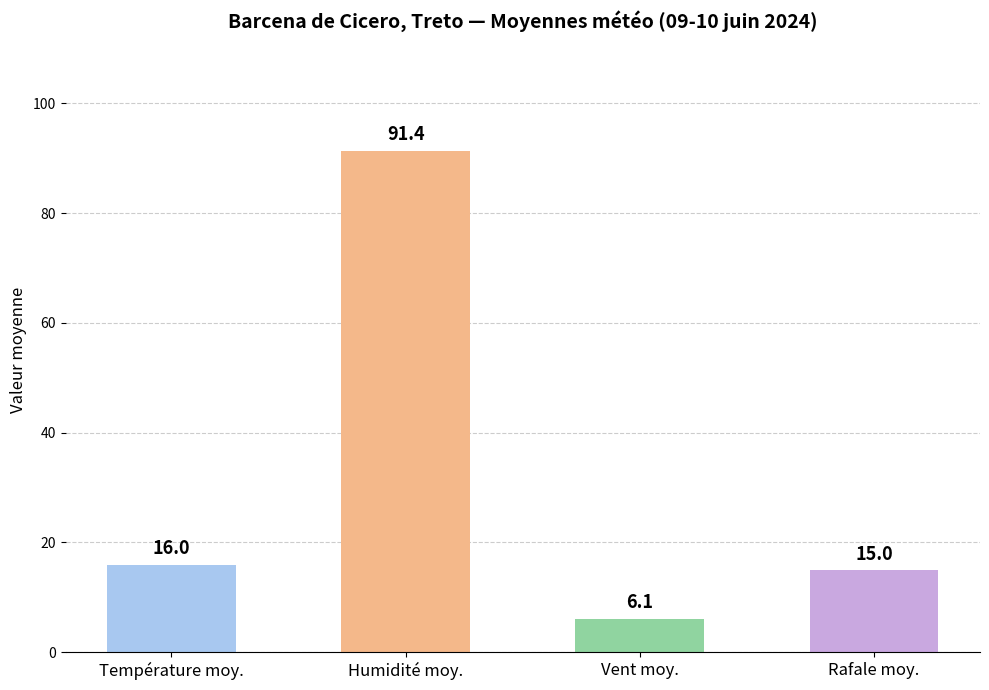

Reading left to right, what are all the values shown in this chart?

Température moy.=16.0	Humidité moy.=91.4	Vent moy.=6.1	Rafale moy.=15.0